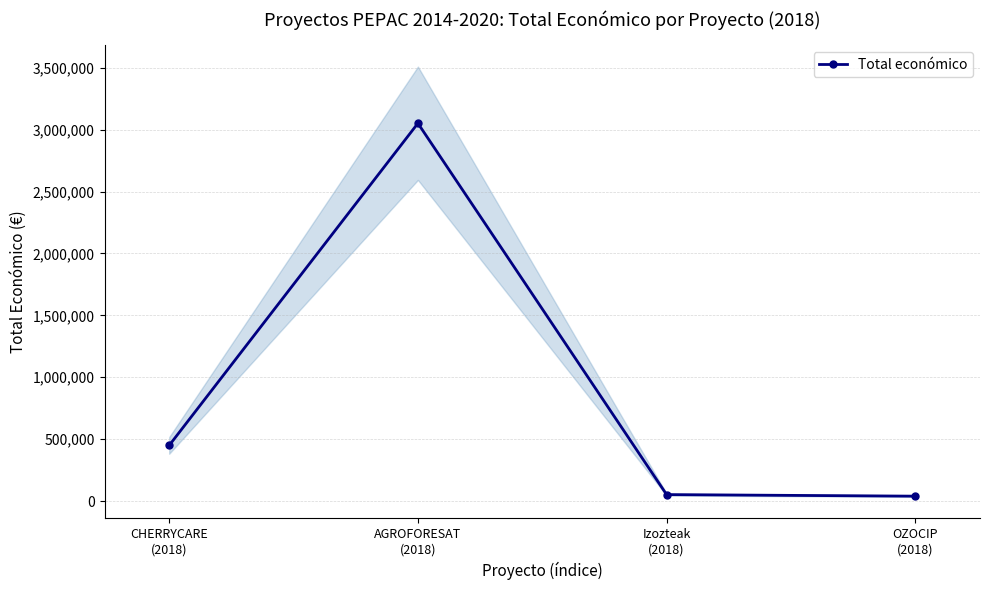

What is the sum of all values?

3592572